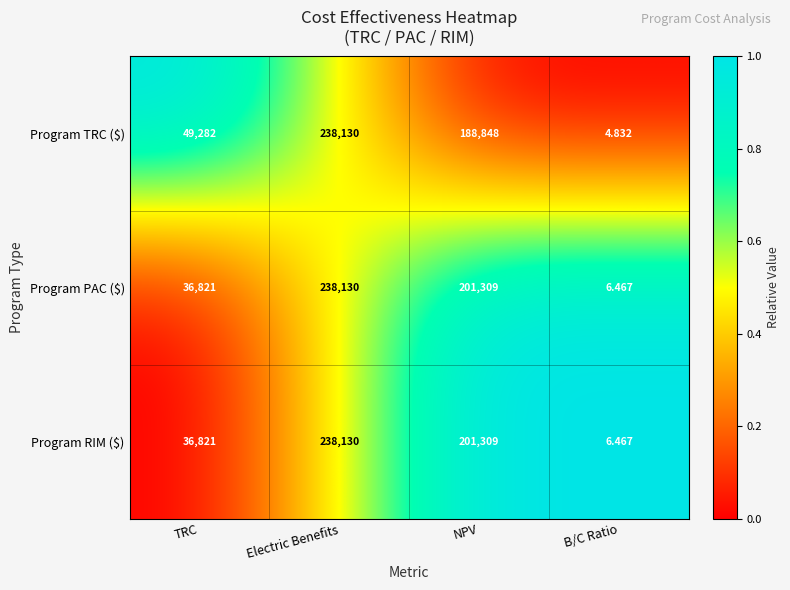

Which series has the largest range (max minus min)?

Program TRC ($)